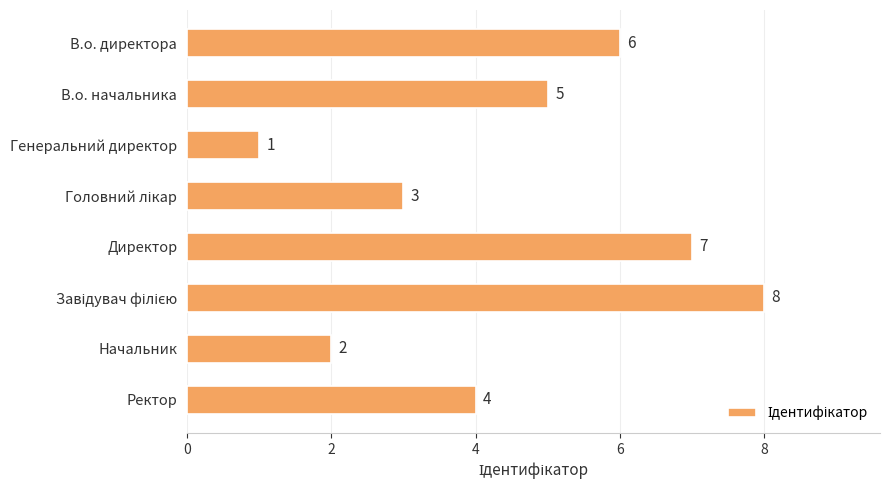

What is the sum of all values?

36